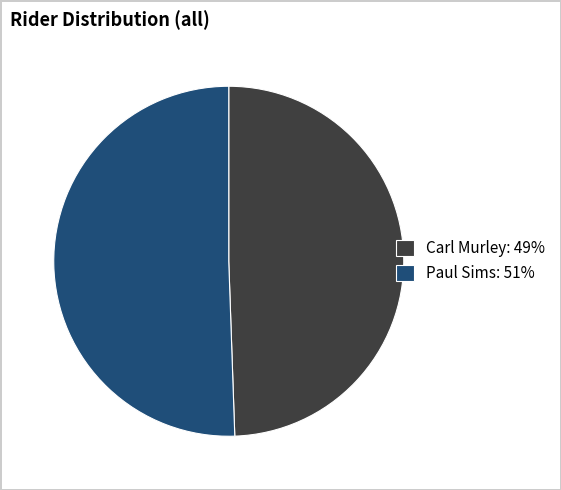

What is the ratio of the value at Carl Murley: 49% to the value at Paul Sims: 51%?

1.0